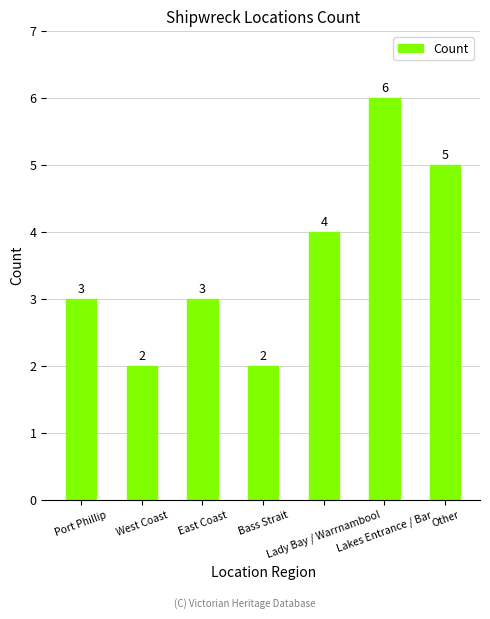

What is the greatest value displayed?

6